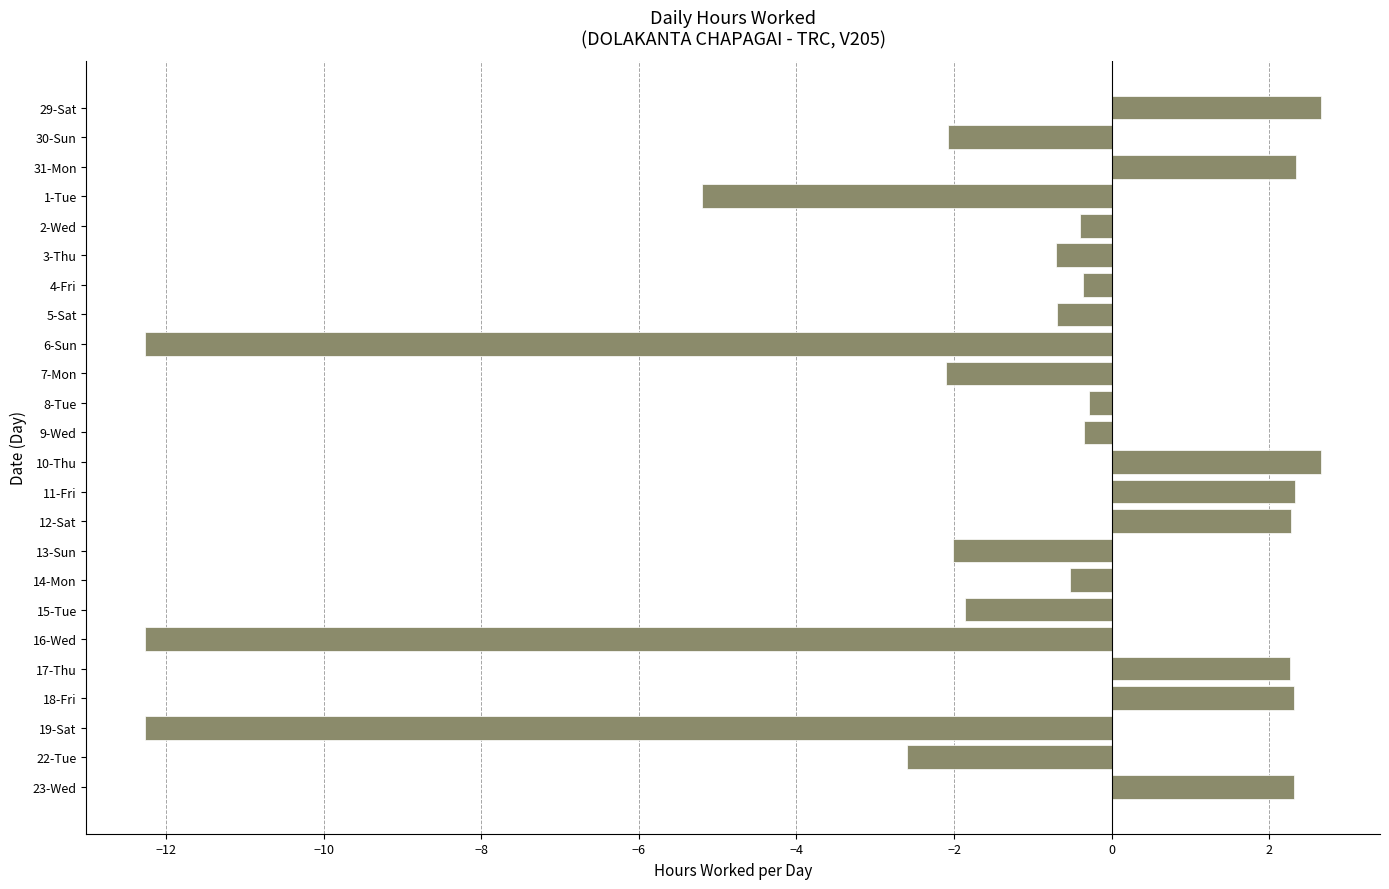

What is the maximum value shown in the chart?

2.7